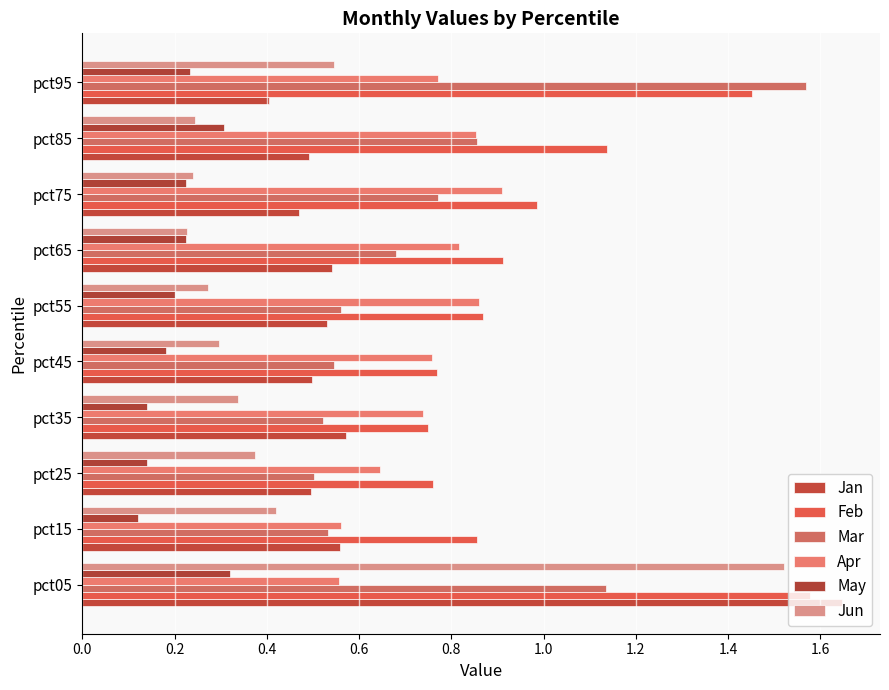

What is the sum of all Feb values?

10.1